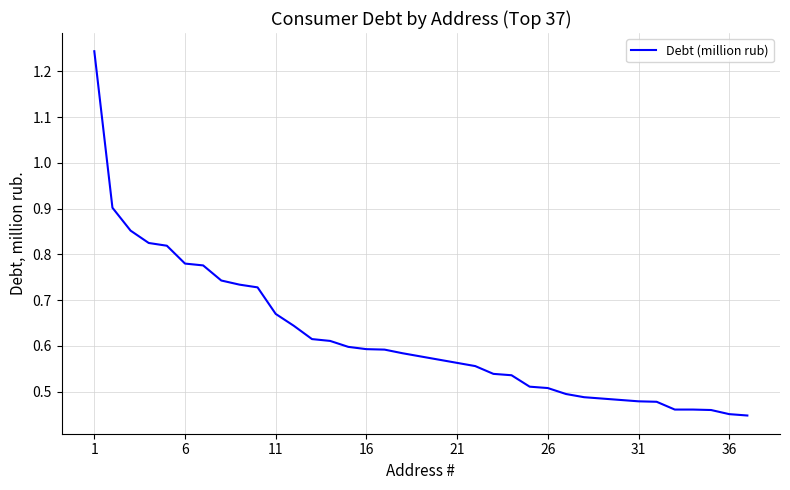

Is this an area chart (filled region under the line)?

No